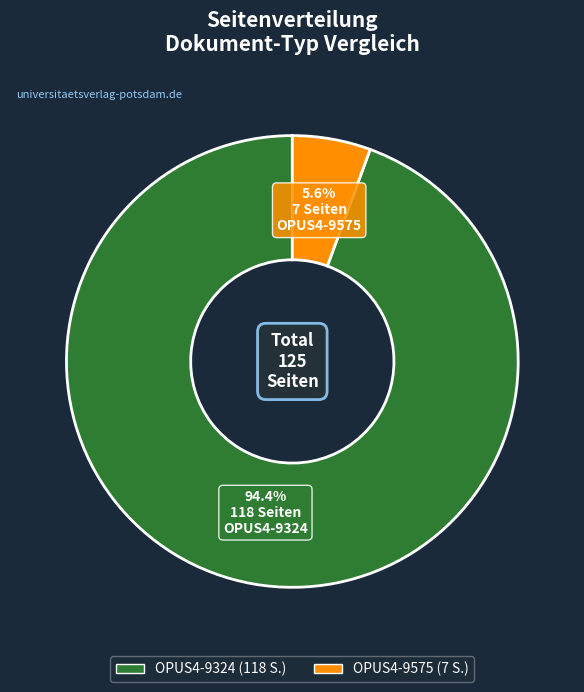

How many segments does this pie chart have?

2